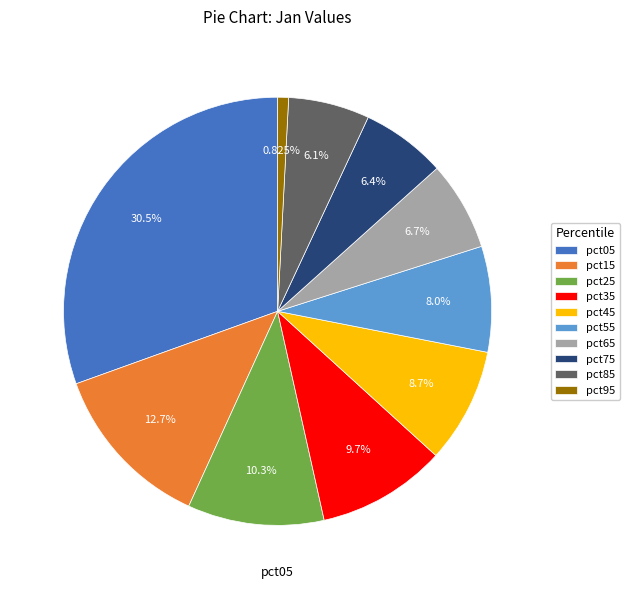

Is there a majority slice in this chart?

No